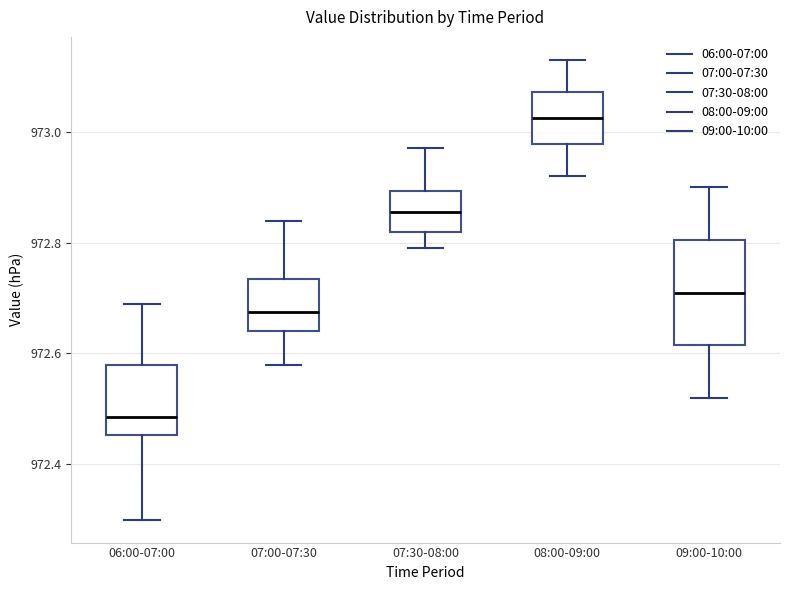

Comparing the boxes themselves (not the whiskers), which one is the tallest?

09:00-10:00